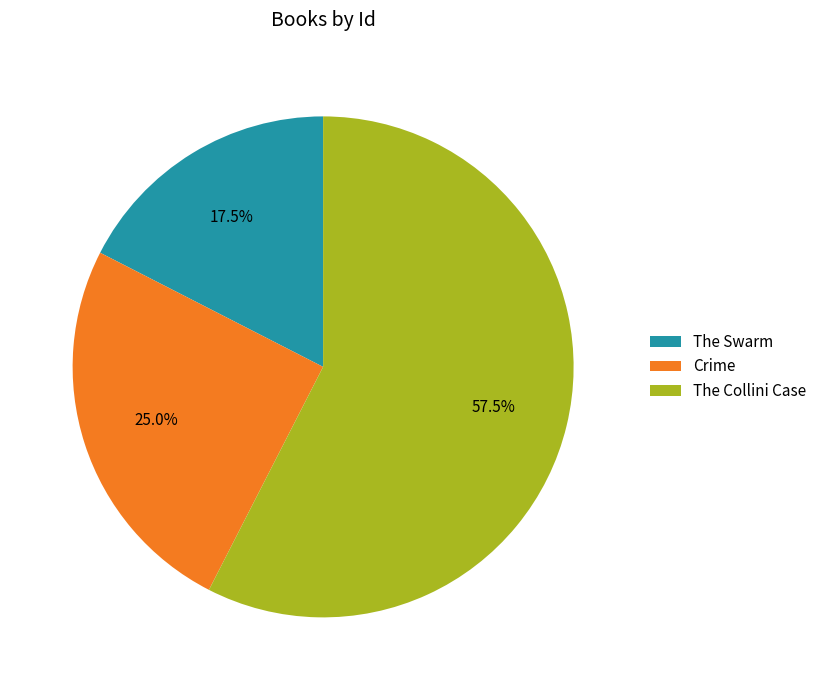

To the nearest percent, what portion does Crime represent?

25%